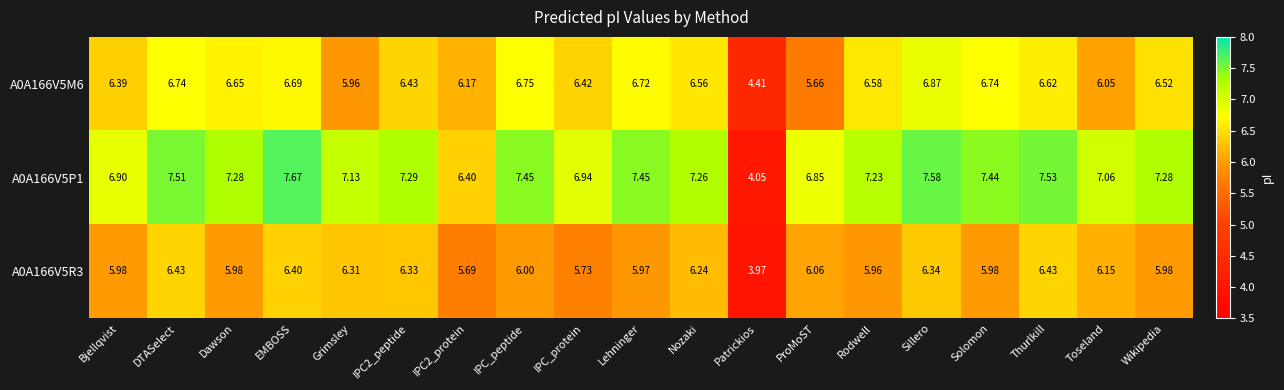

Is the value of A0A166V5M6 at DTASelect greater than the value of A0A166V5P1 at Nozaki?

No